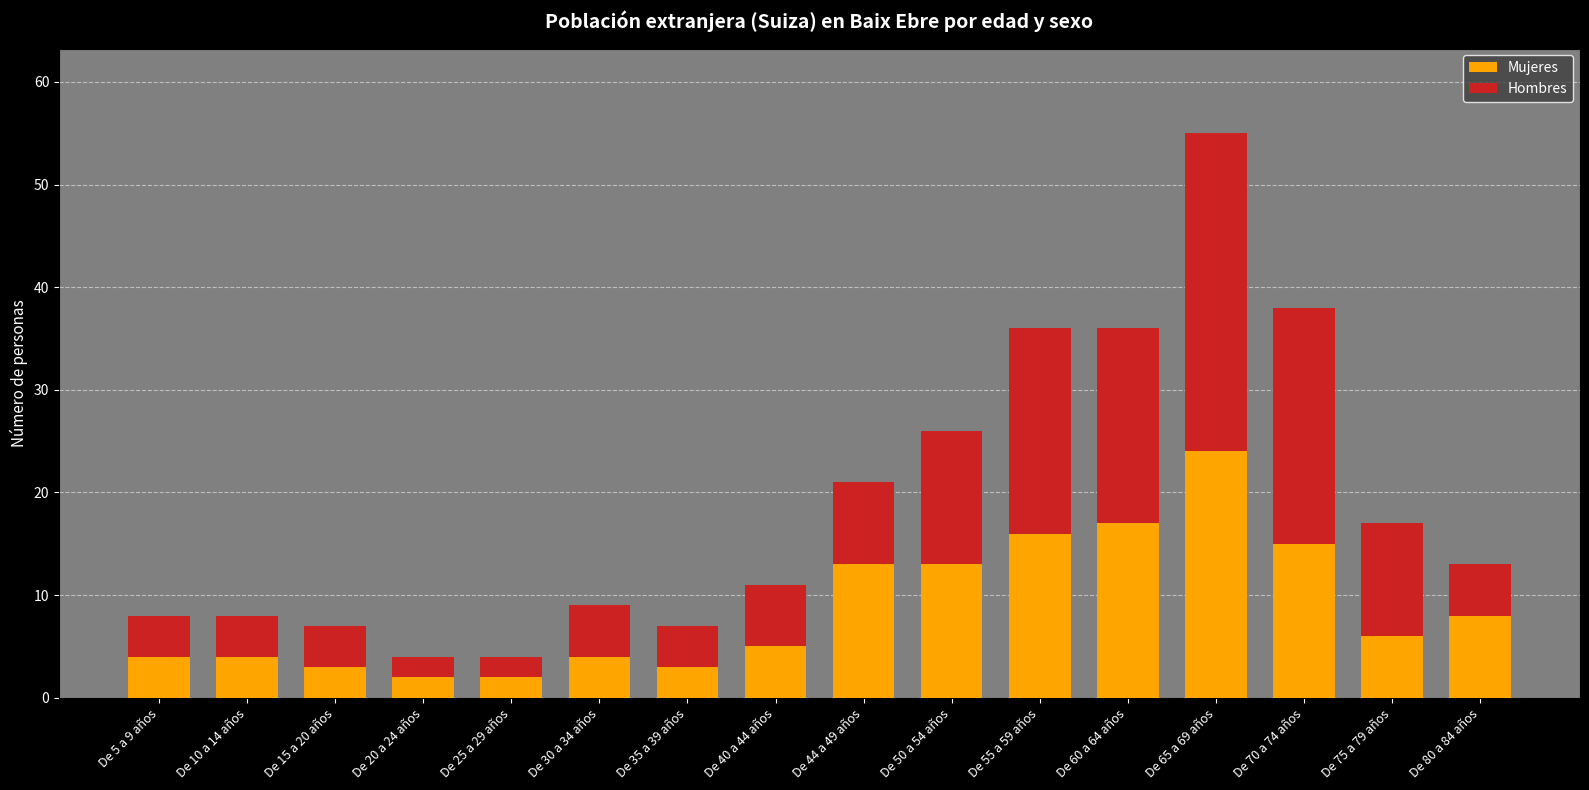

True or false: Mujeres has a value of 4 at De 80 a 84 años.

False